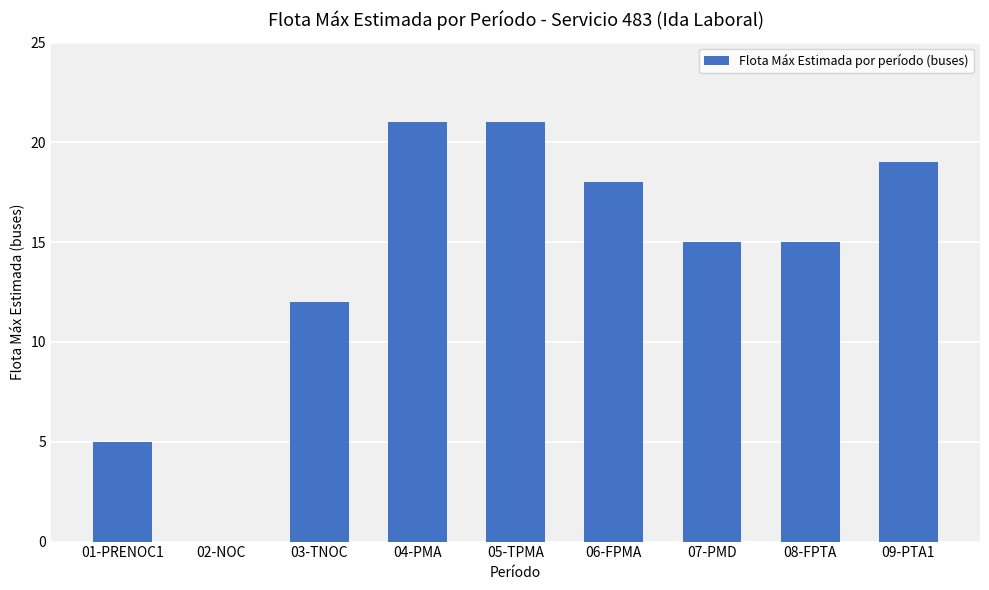

The chart shows a value of 5 at 01-PRENOC1. True or false?

True